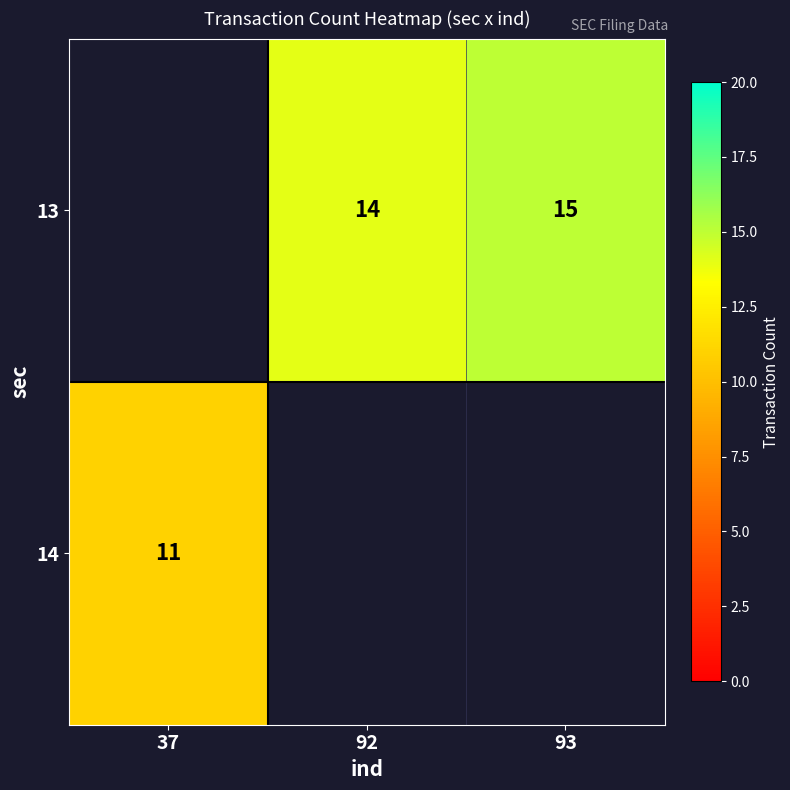

True or false: 13 has a value of 25.1 at 93.

False